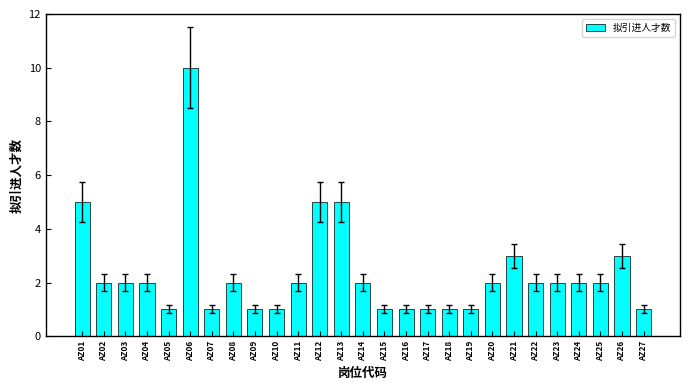

What is the value of the 20th bar from the left?

2